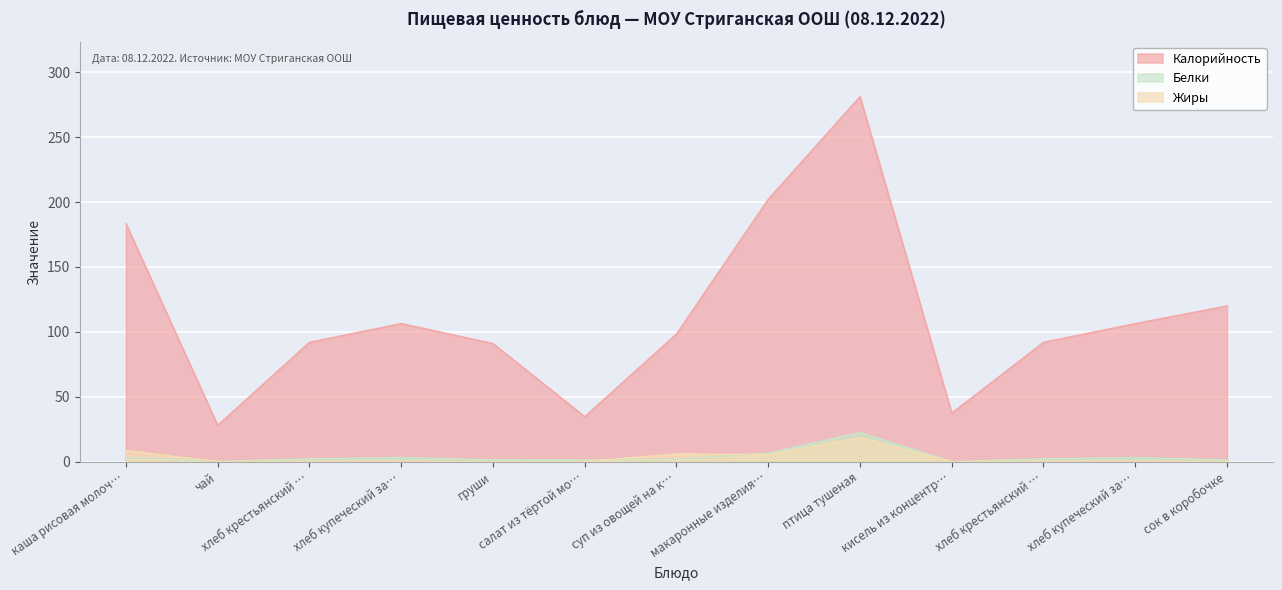

Which series changed the most between чай and груши?

Калорийность